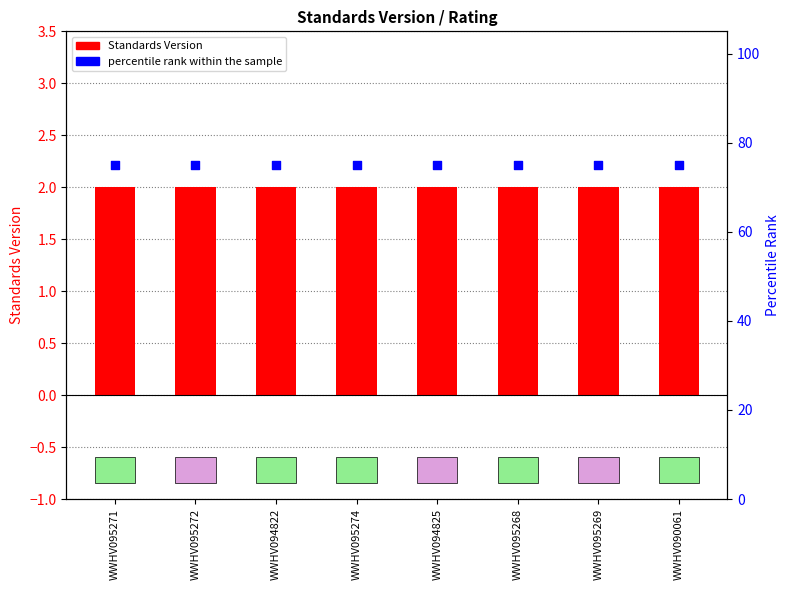

At which category is the sum across all series the highest?

WWHV095271